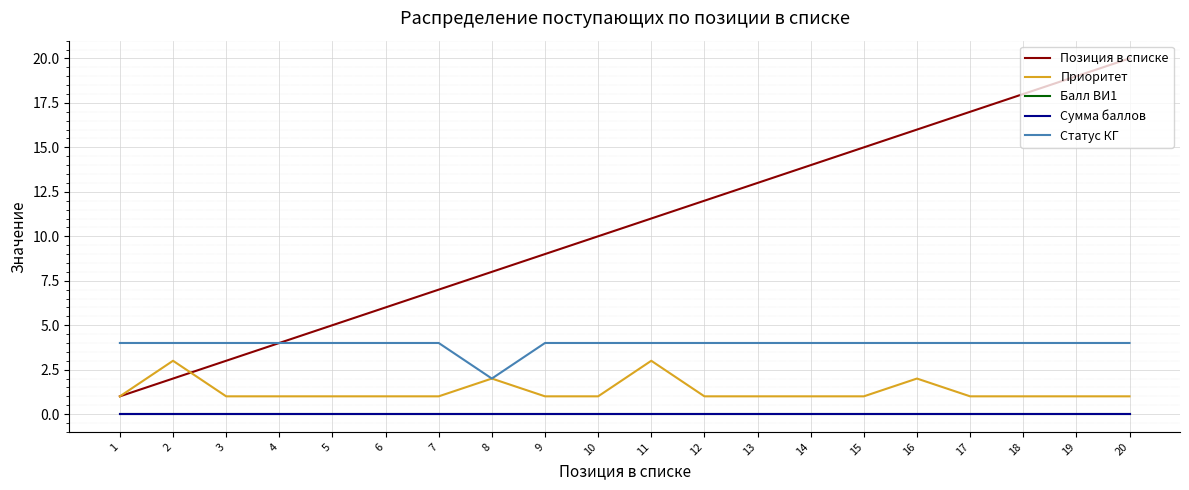

What is the difference between the maximum and minimum values in the Позиция в списке series?

19